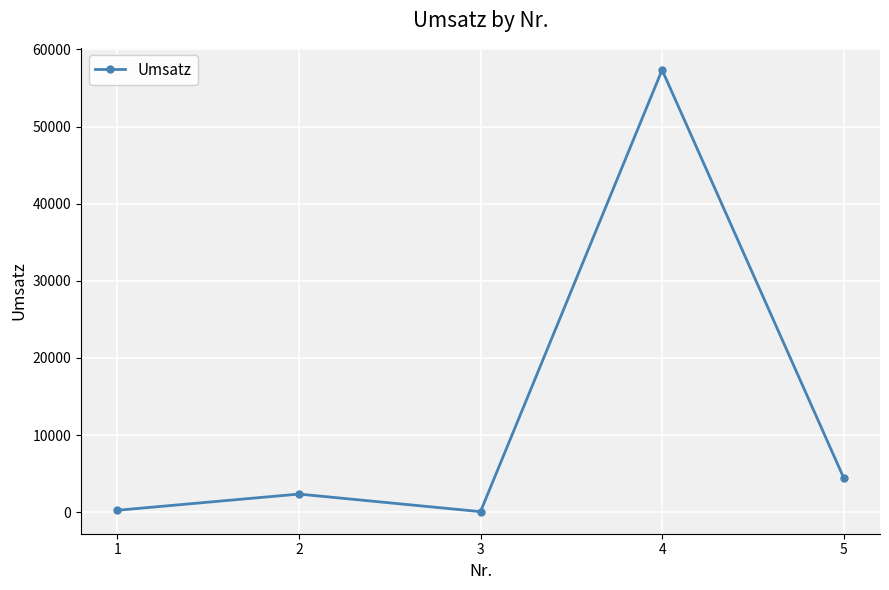

How many interior local valleys (lower than both neighbors) does the data have?

1